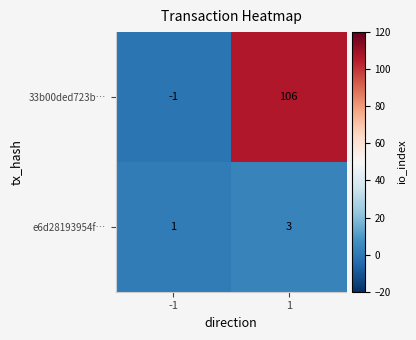

Is it true that e6d28193954f… equals 0 at -1?

False